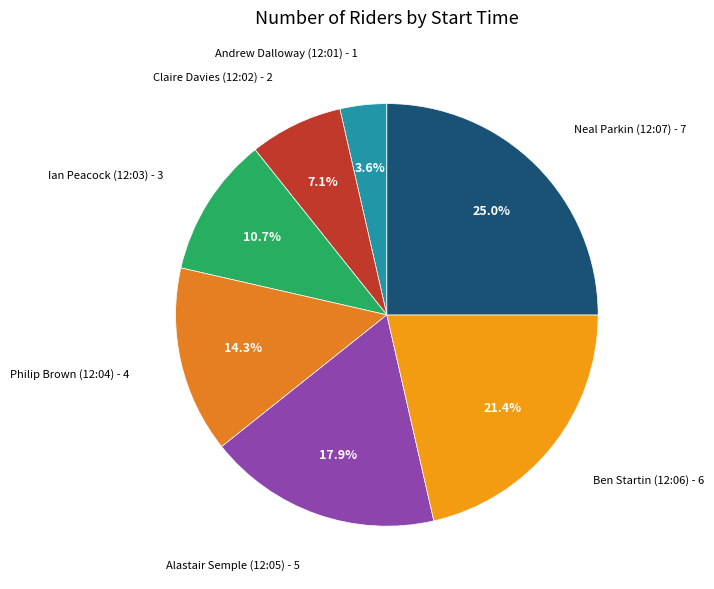

What percentage is the Claire Davies (12:02) slice, to the nearest percent?

7%